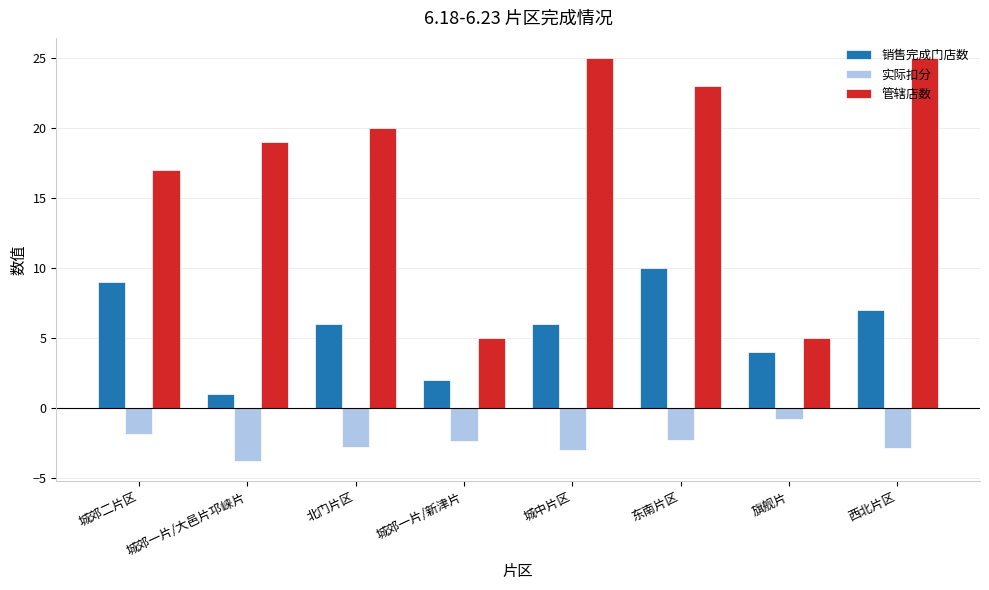

Rank the series by their average value, from highest to lowest.

管辖店数, 销售完成门店数, 实际扣分